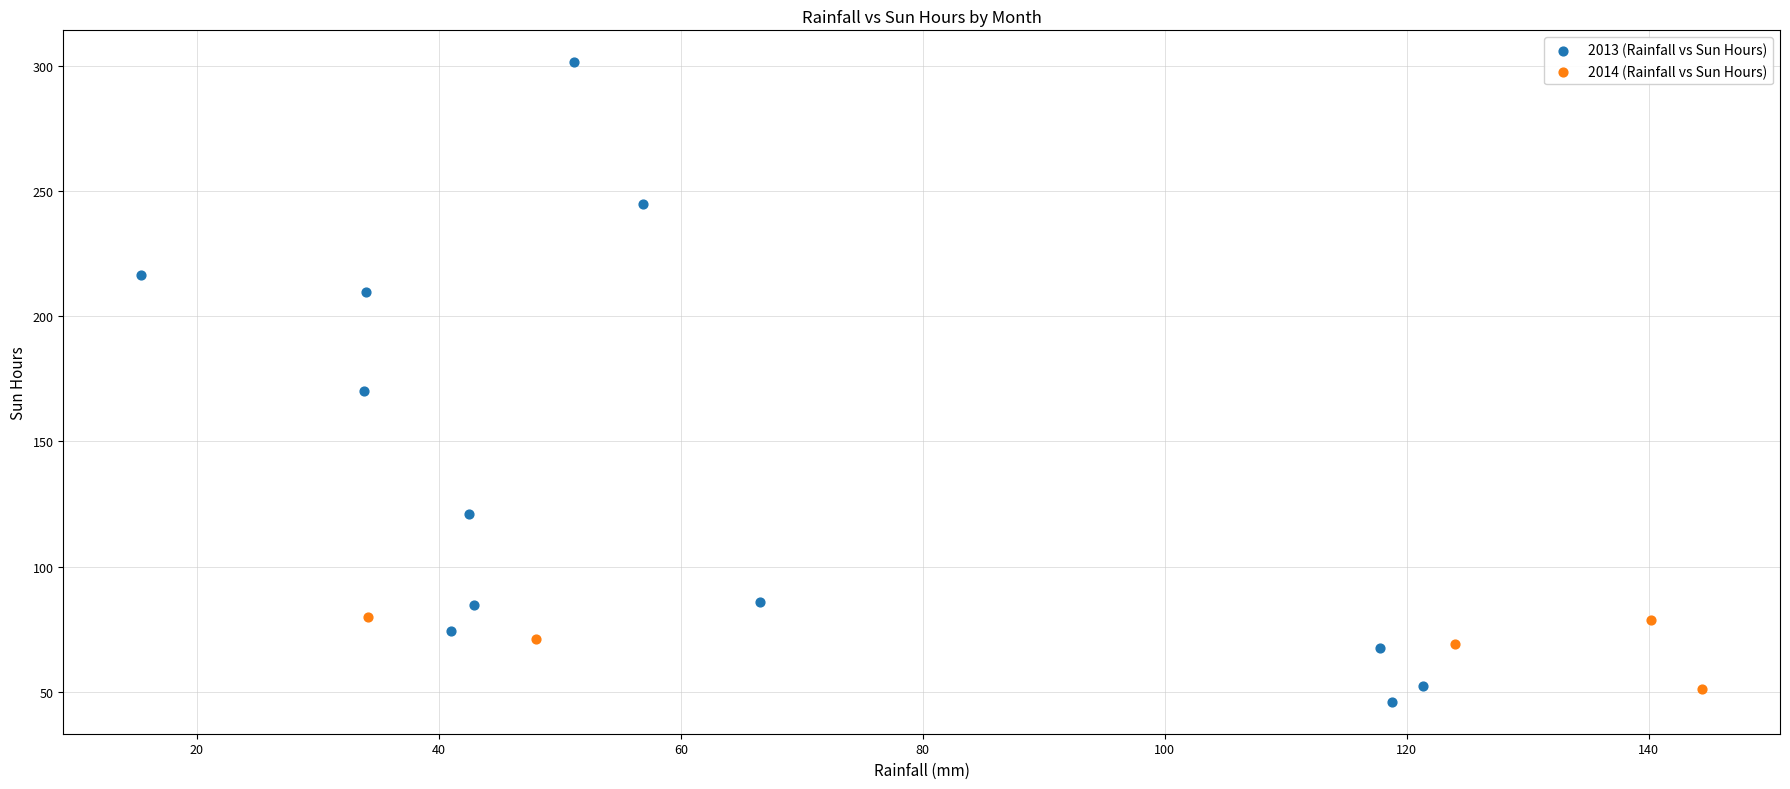

Which series contains the highest Y value?

2013 (Rainfall vs Sun Hours)